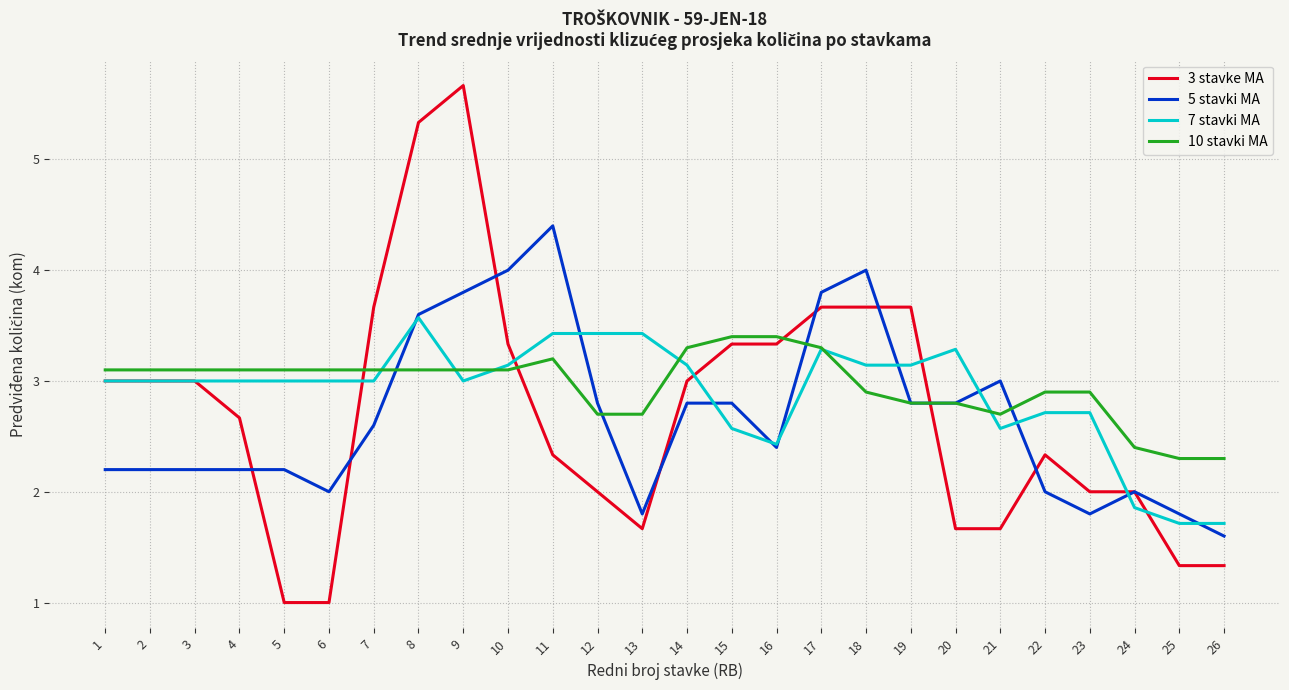

How many lines are shown in the chart?

4